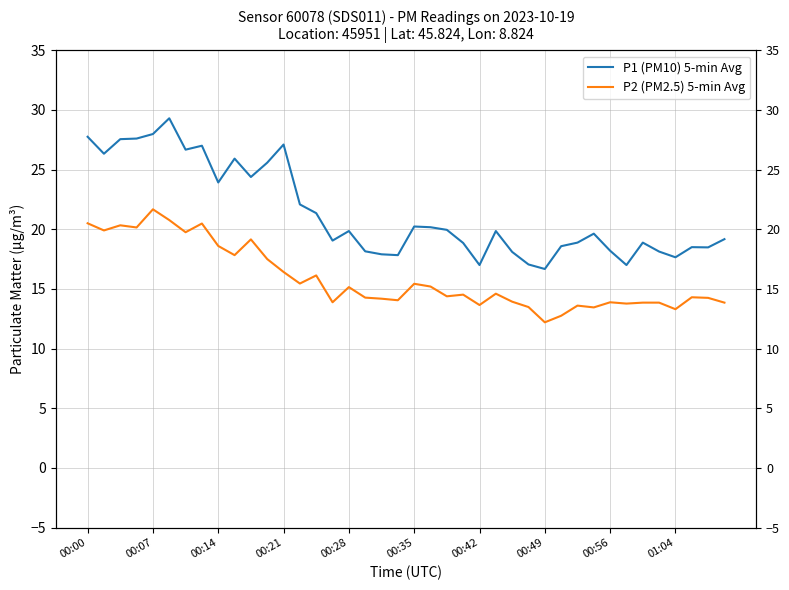

Is it true that P1 (PM10) 5-min Avg equals 18.1 at 35?

True